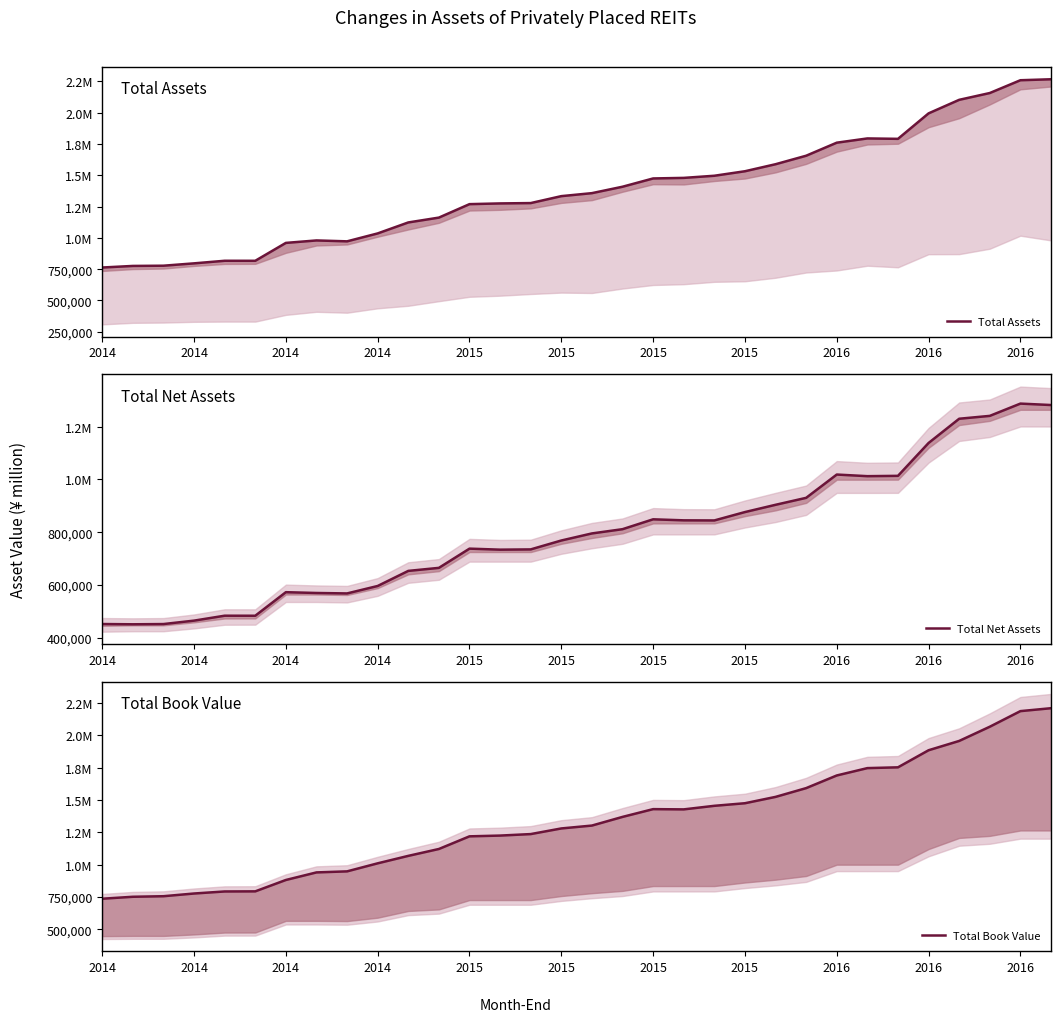

What is the difference between the Total Net Assets values at 21 and 13?

142253